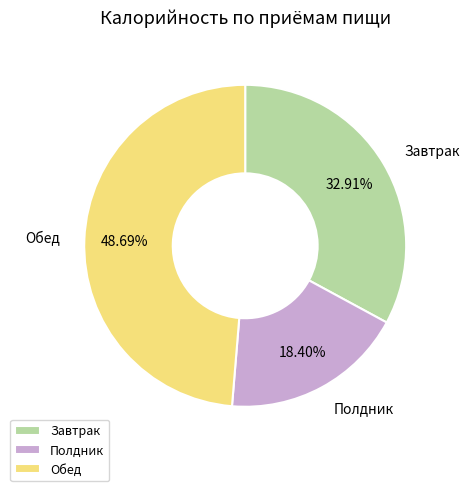

What percentage is NOT represented by Завтрак?

67.1%